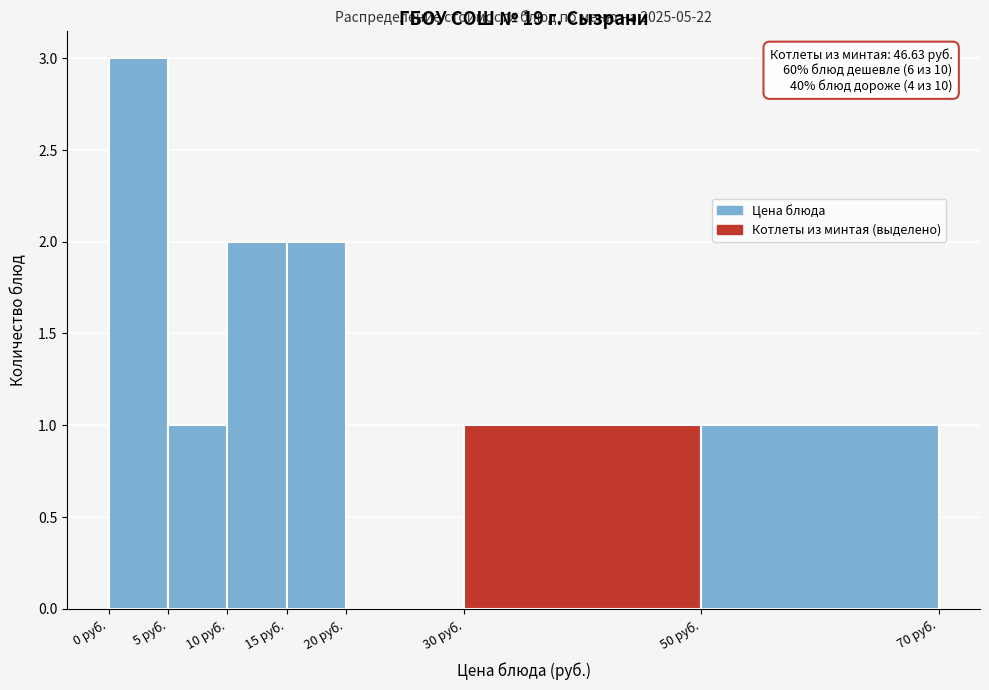

Which range on the x-axis has the tallest bar?

0 to 5